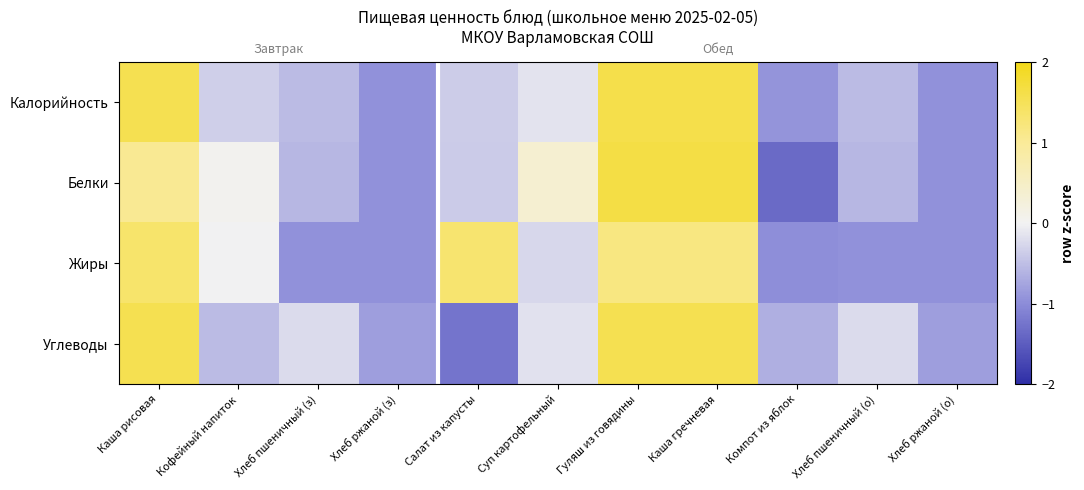

Reading left to right, transcribe all the data shown in this chart.

Калорийность: Каша рисовая=1.6	Кофейный напиток=-0.3	Хлеб пшеничный (з)=-0.5	Хлеб ржаной (з)=-0.9	Салат из капусты=-0.4	Суп картофельный=-0.1	Гуляш из говядины=1.6	Каша гречневая=1.6	Компот из яблок=-0.9	Хлеб пшеничный (о)=-0.5	Хлеб ржаной (о)=-0.9
Белки: Каша рисовая=1.0	Кофейный напиток=0.0	Хлеб пшеничный (з)=-0.6	Хлеб ржаной (з)=-0.9	Салат из капусты=-0.4	Суп картофельный=0.4	Гуляш из говядины=1.6	Каша гречневая=1.6	Компот из яблок=-1.4	Хлеб пшеничный (о)=-0.6	Хлеб ржаной (о)=-0.9
Жиры: Каша рисовая=1.4	Кофейный напиток=-0.0	Хлеб пшеничный (з)=-0.9	Хлеб ржаной (з)=-0.9	Салат из капусты=1.3	Суп картофельный=-0.3	Гуляш из говядины=1.2	Каша гречневая=1.2	Компот из яблок=-1.0	Хлеб пшеничный (о)=-0.9	Хлеб ржаной (о)=-0.9
Углеводы: Каша рисовая=1.6	Кофейный напиток=-0.5	Хлеб пшеничный (з)=-0.2	Хлеб ржаной (з)=-0.8	Салат из капусты=-1.2	Суп картофельный=-0.2	Гуляш из говядины=1.6	Каша гречневая=1.6	Компот из яблок=-0.6	Хлеб пшеничный (о)=-0.2	Хлеб ржаной (о)=-0.8